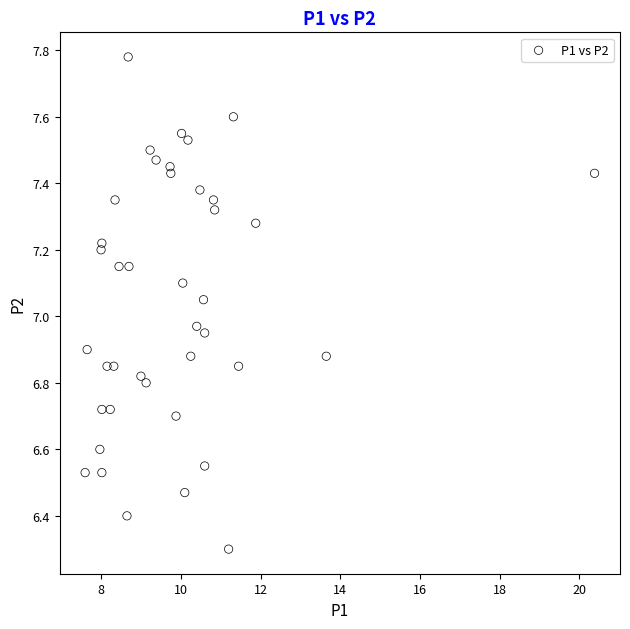

What is the range of X values (max minus min)?

12.8